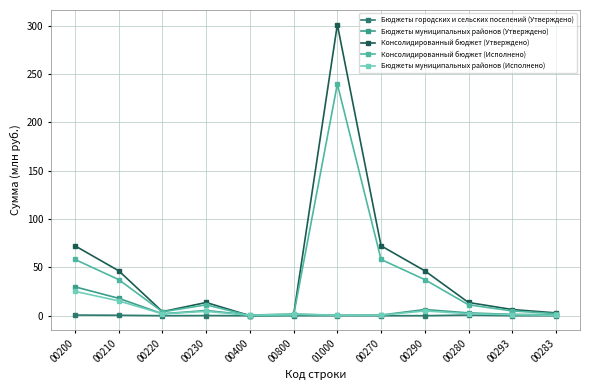

Which series has the largest total across all categories?

Консолидированный бюджет (Утверждено)